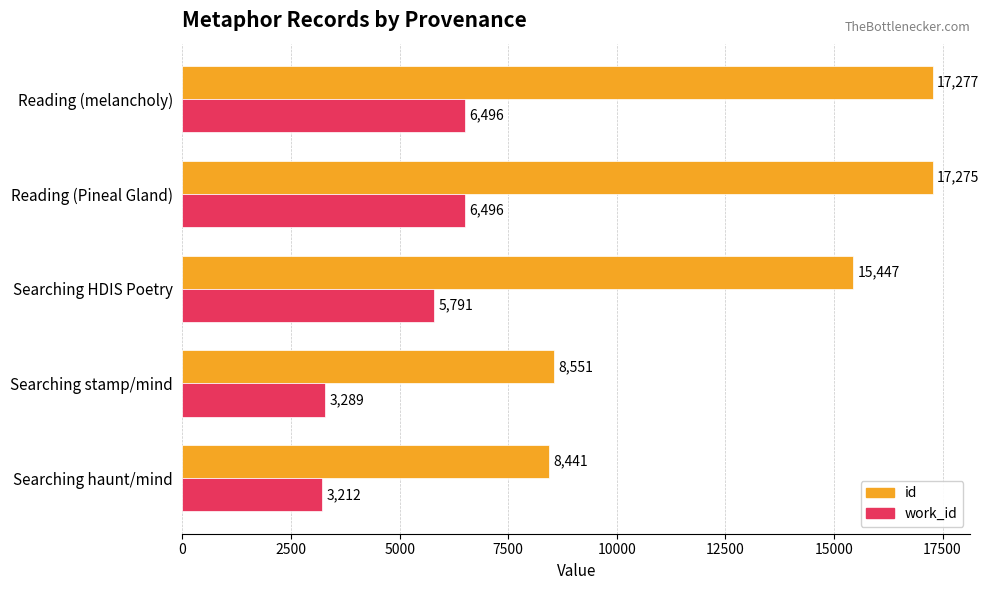

How many categories are shown in the chart?

5